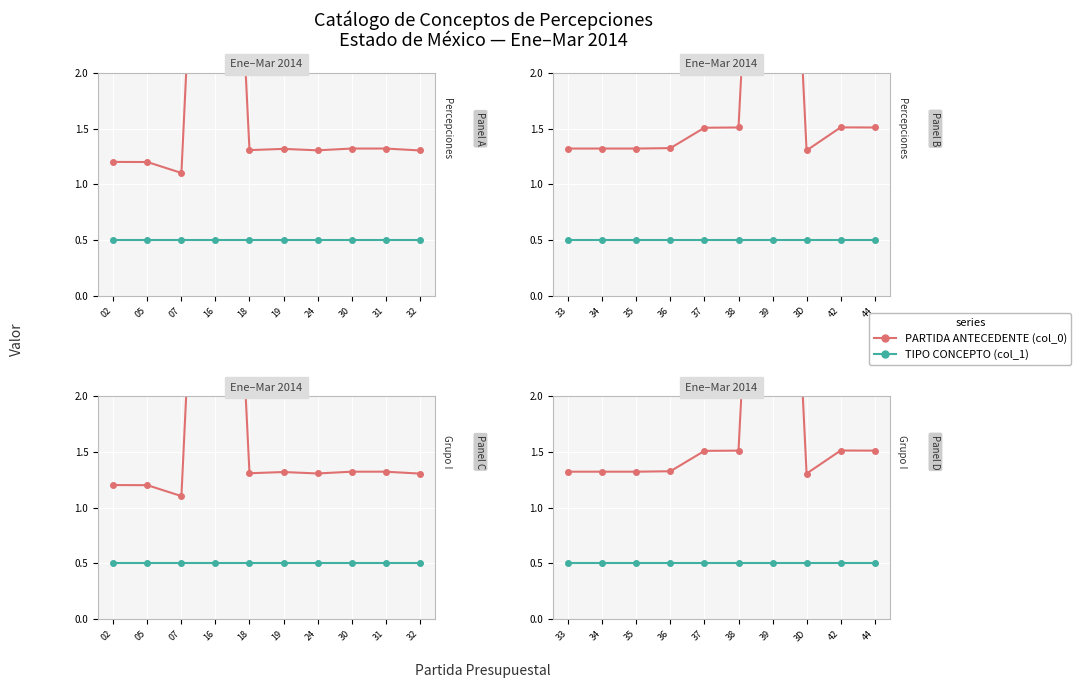

Rank the series at 44 from lowest to highest value.

TIPO CONCEPTO (col_1), PARTIDA ANTECEDENTE (col_0)